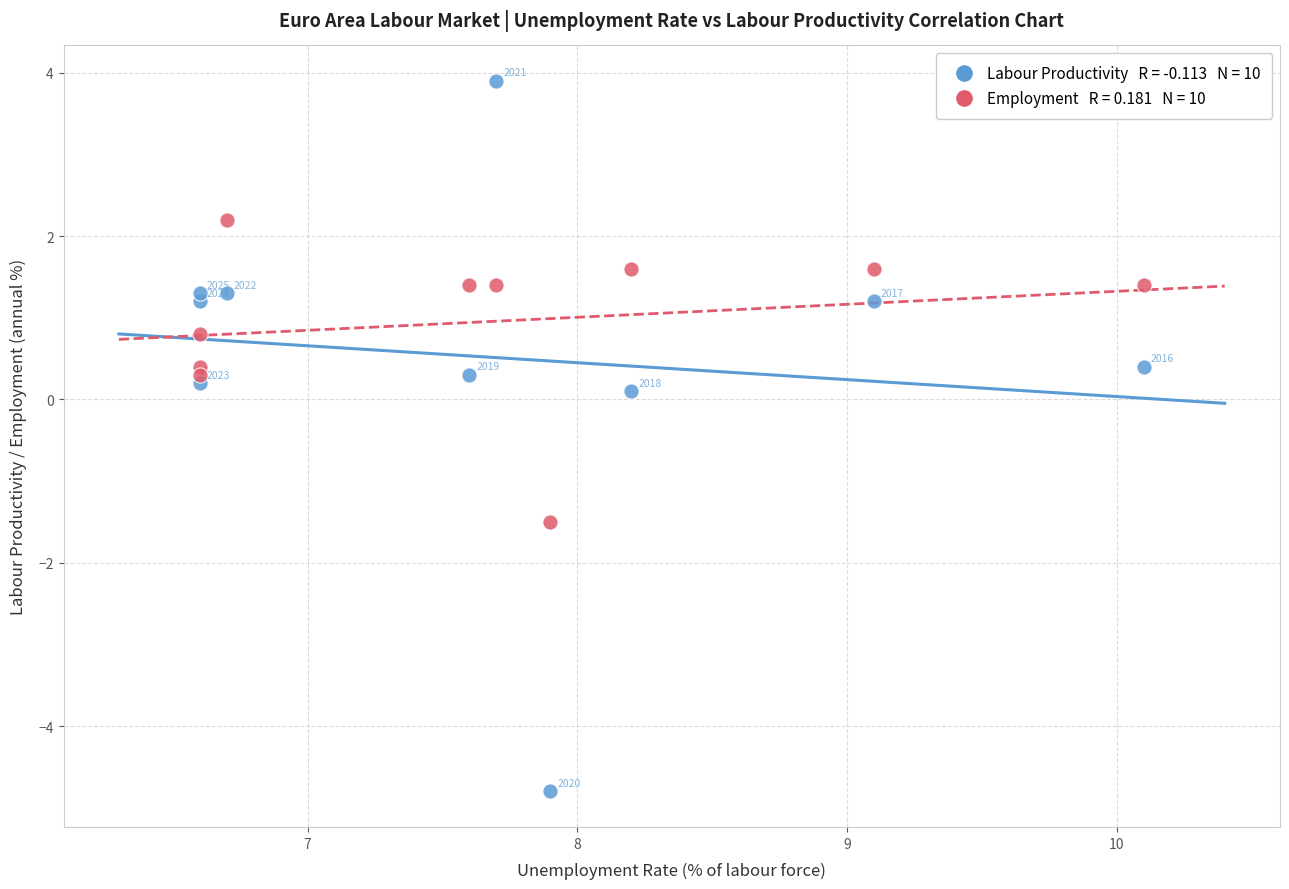

Across all data points, what is the range of Y values (max minus min)?

8.7